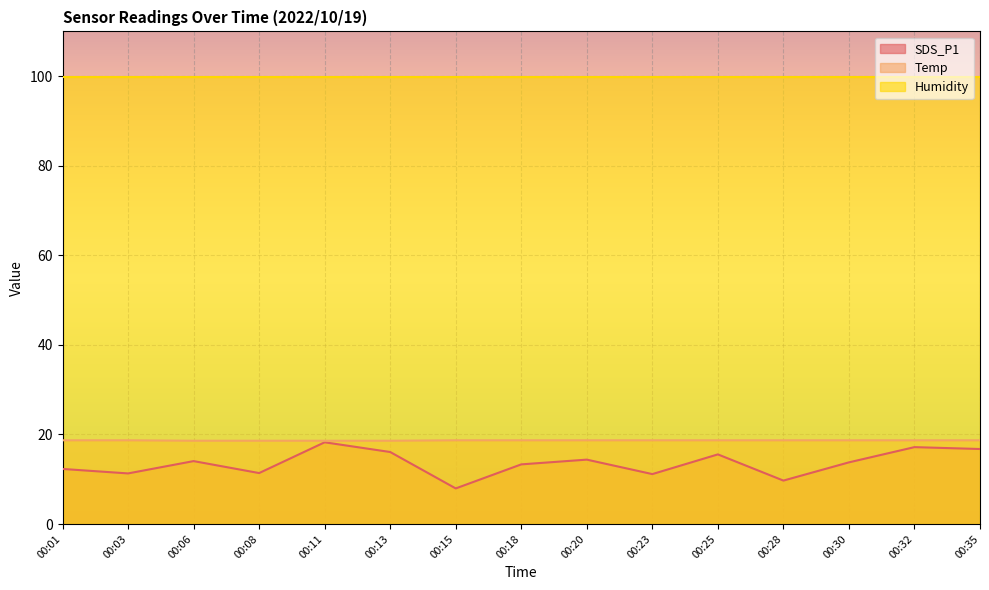

Which category has the highest value in the Temp series?

00:01